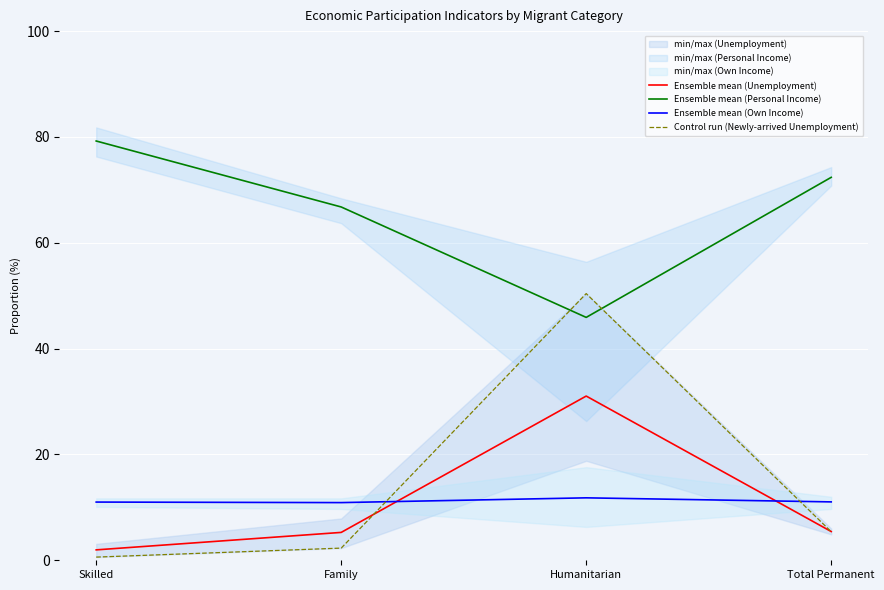

At which label does Ensemble mean (Personal Income) first exceed 72?

Skilled